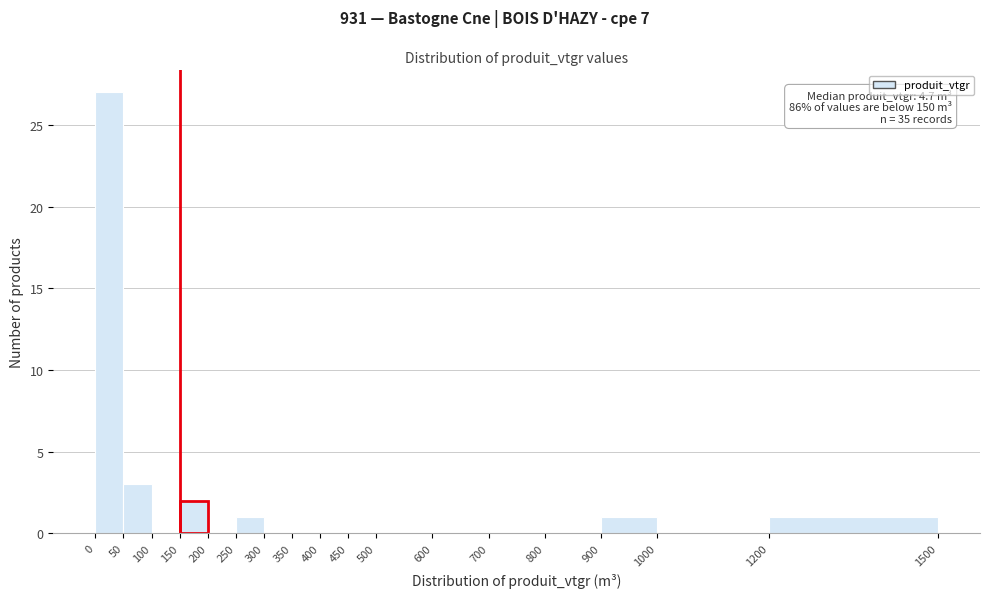

Over which range of the x-axis is the bar tallest?

0 to 50